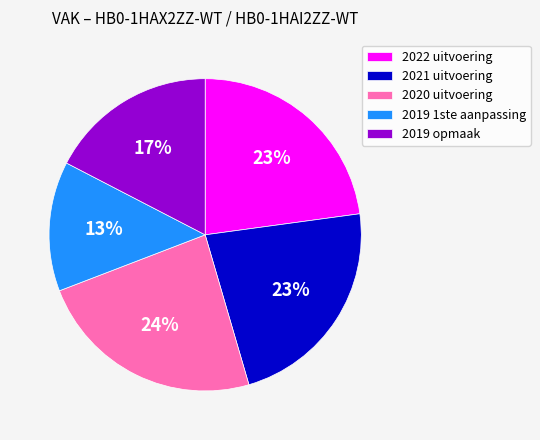

Is it true that 2021 uitvoering is 29% of the pie?

False